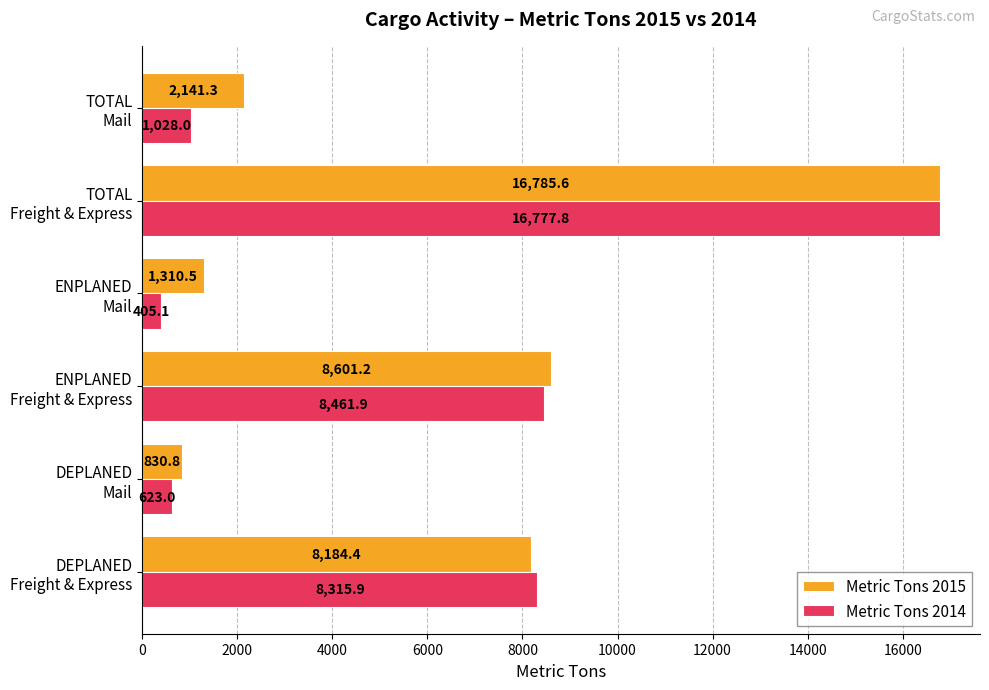

Rank the categories by Metric Tons 2014 value from lowest to highest.

ENPLANED
Mail, DEPLANED
Mail, TOTAL
Mail, DEPLANED
Freight & Express, ENPLANED
Freight & Express, TOTAL
Freight & Express